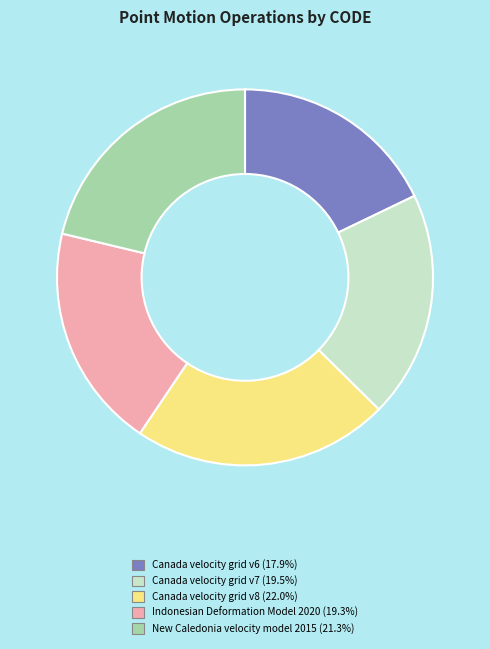

Does Canada velocity grid v6 represent more than half of the total?

No